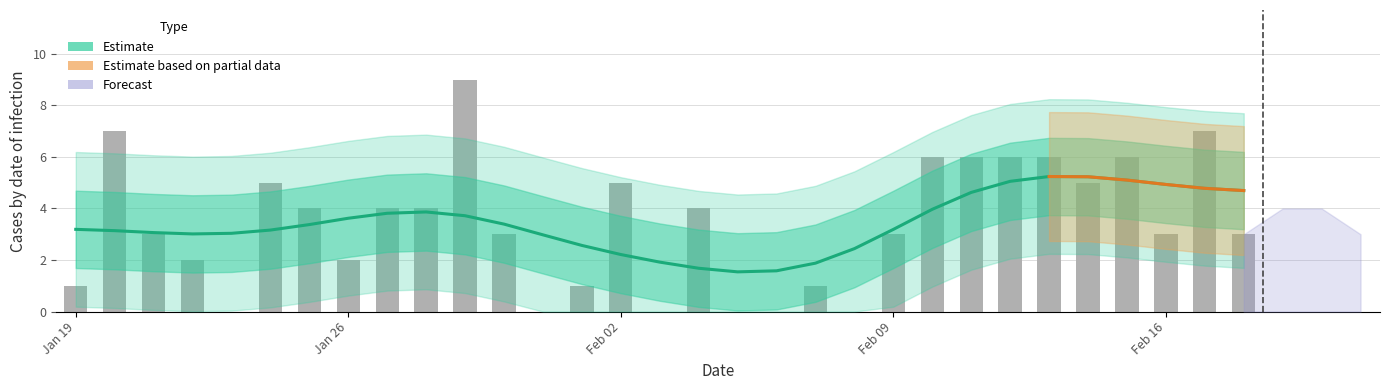

Rank the categories by value from highest to lowest.

2020-01-29, 2020-01-20, 2020-02-17, 2020-02-10, 2020-02-11, 2020-02-12, 2020-02-13, 2020-02-15, 2020-01-24, 2020-02-02, 2020-02-14, 2020-01-25, 2020-01-27, 2020-01-28, 2020-02-04, 2020-01-21, 2020-01-30, 2020-02-09, 2020-02-16, 2020-02-18, 2020-01-22, 2020-01-26, 2020-01-19, 2020-02-01, 2020-02-07, 2020-01-23, 2020-01-31, 2020-02-03, 2020-02-05, 2020-02-06, 2020-02-08